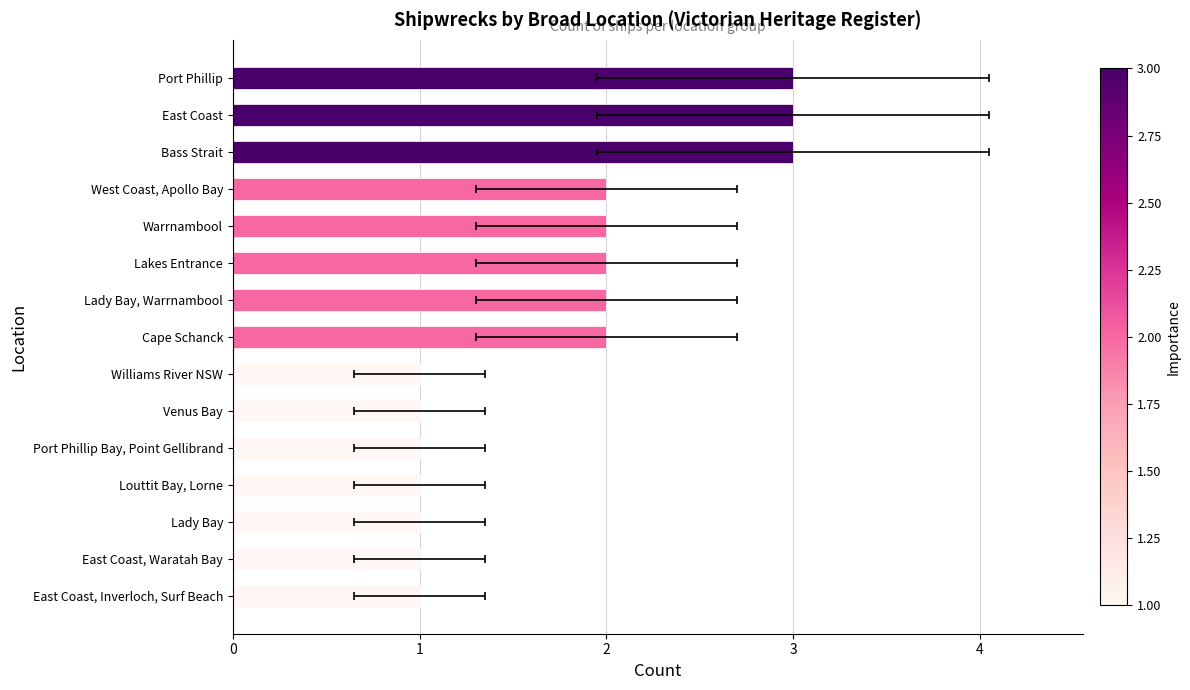

What is the approximate value at East Coast, Waratah Bay?

1